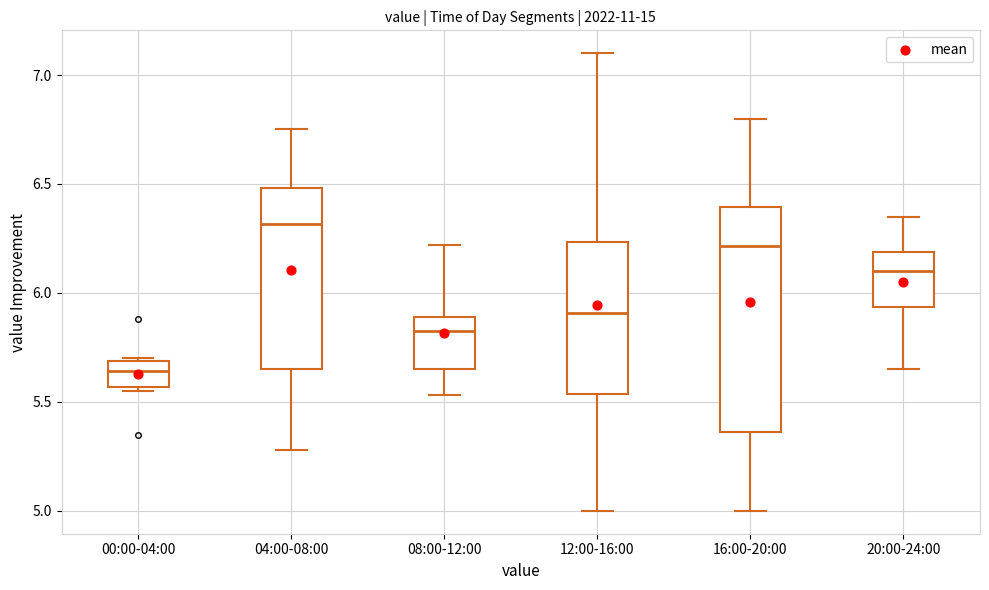

Reading left to right, read every box against the y-axis: the position of its median line, the range the box covers, and the ends of its whiskers. The values are not printed on the chart, so give them approximately, as read against the axis.

00:00-04:00: median 5.65, box 5.55 to 5.70, whiskers 5.55 (just below the box's lower edge) to 5.70
04:00-08:00: median 6.30, box 5.65 to 6.50, whiskers 5.30 to 6.75
08:00-12:00: median 5.85, box 5.65 to 5.90, whiskers 5.55 to 6.20
12:00-16:00: median 5.90, box 5.55 to 6.25, whiskers 5.00 to 7.10
16:00-20:00: median 6.20, box 5.35 to 6.40, whiskers 5.00 to 6.80
20:00-24:00: median 6.10, box 5.95 to 6.20, whiskers 5.65 to 6.35